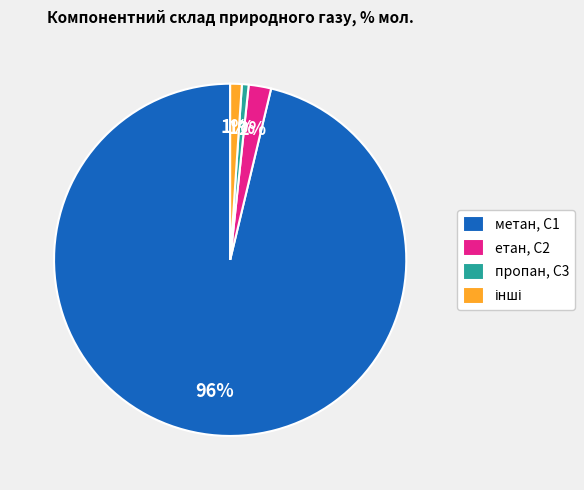

True or false: пропан, С3 accounts for 11% of the total.

False